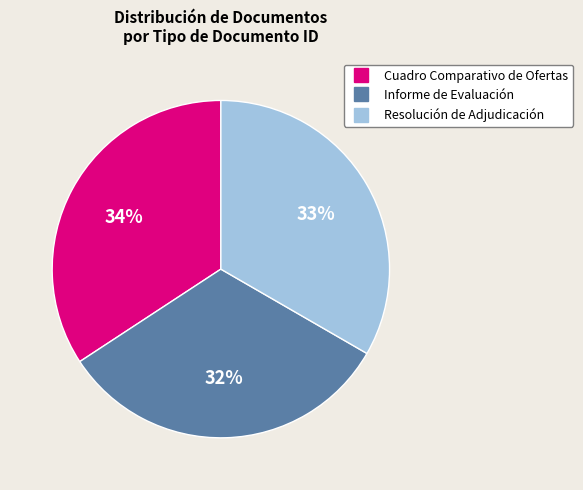

Count the number of slices in the pie.

3